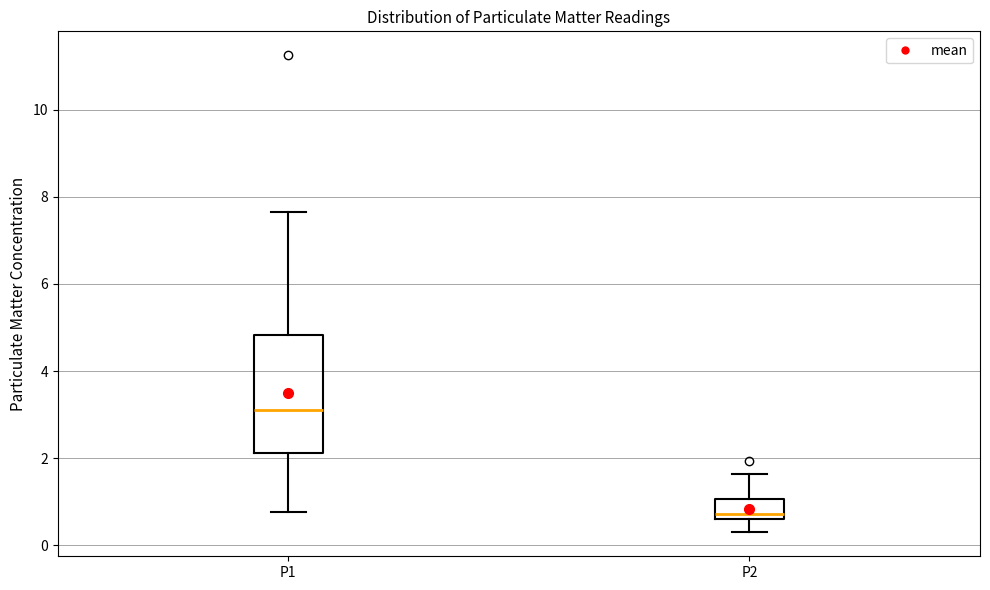

Reading left to right, transcribe this box plot: for each box, give where its median line is, the range the box spans, and where its two whiskers end, as read against the y-axis. The values are not printed on the chart, so give them approximately, as read against the axis.

P1: median 3.2, box 2.2 to 4.8, whiskers 0.8 to 7.6
P2: median 0.8, box 0.6 to 1.0, whiskers 0.4 to 1.6